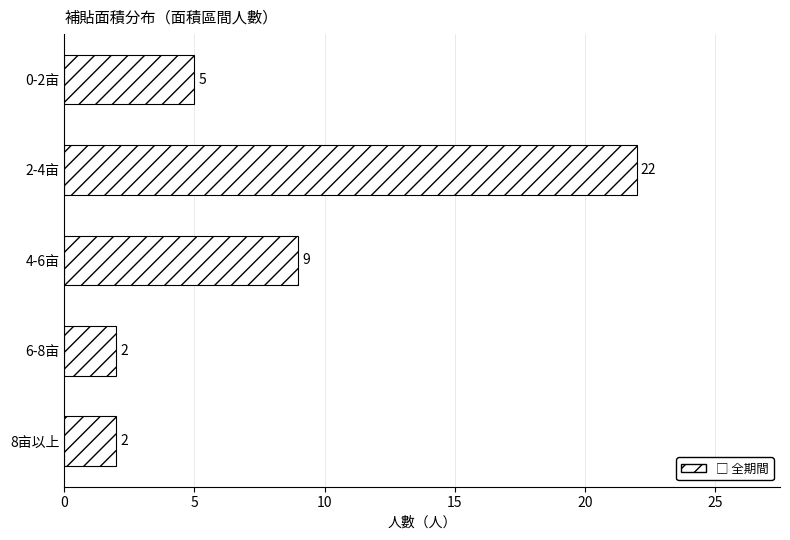

How many bars are there in total?

5